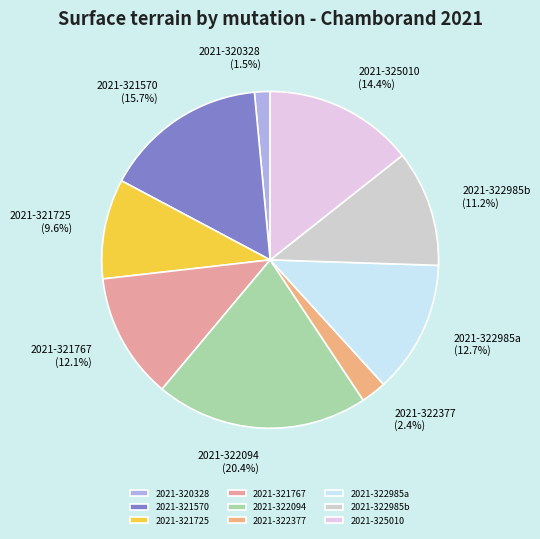

Approximately how many times larger is the value at 2021-322094 compared to 2021-321570?

1.3